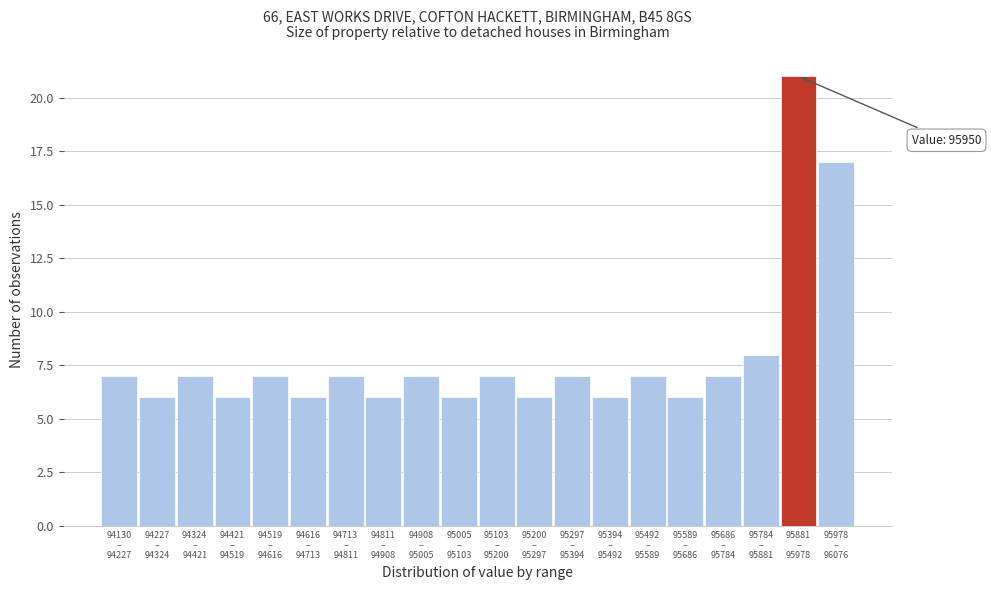

Reading left to right, transcribe all the data shown in this chart.

7	6	7	6	7	6	7	6	7	6	7	6	7	6	7	6	7	8	21	17